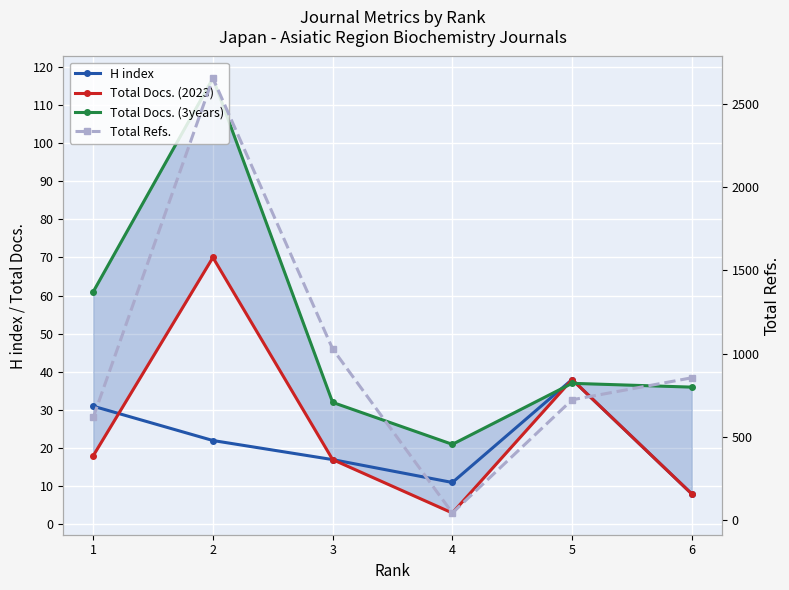

What is the minimum value for H index?

8